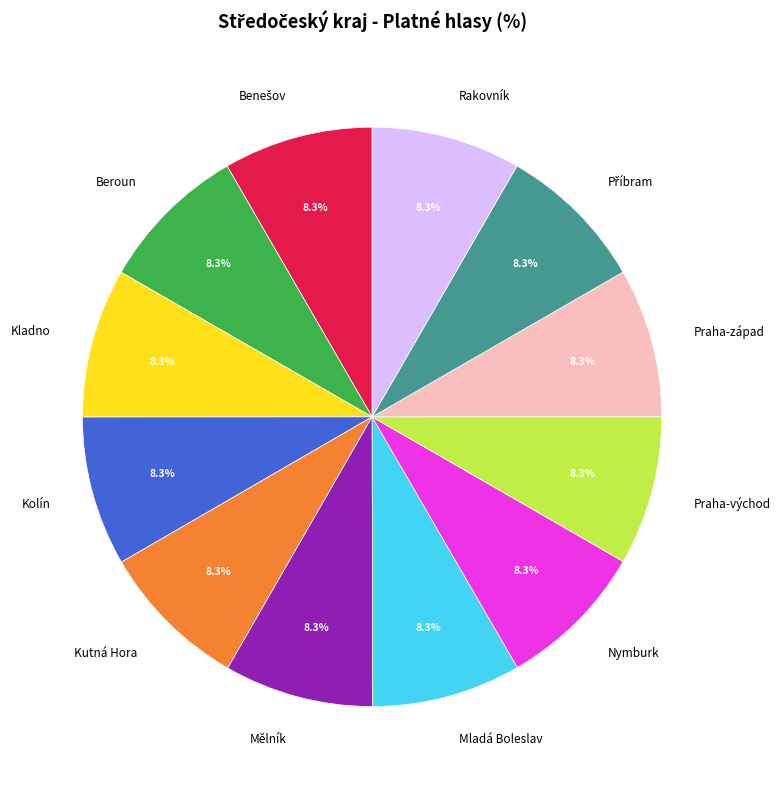

What is the ratio of the value at Kladno to the value at Nymburk?

1.0